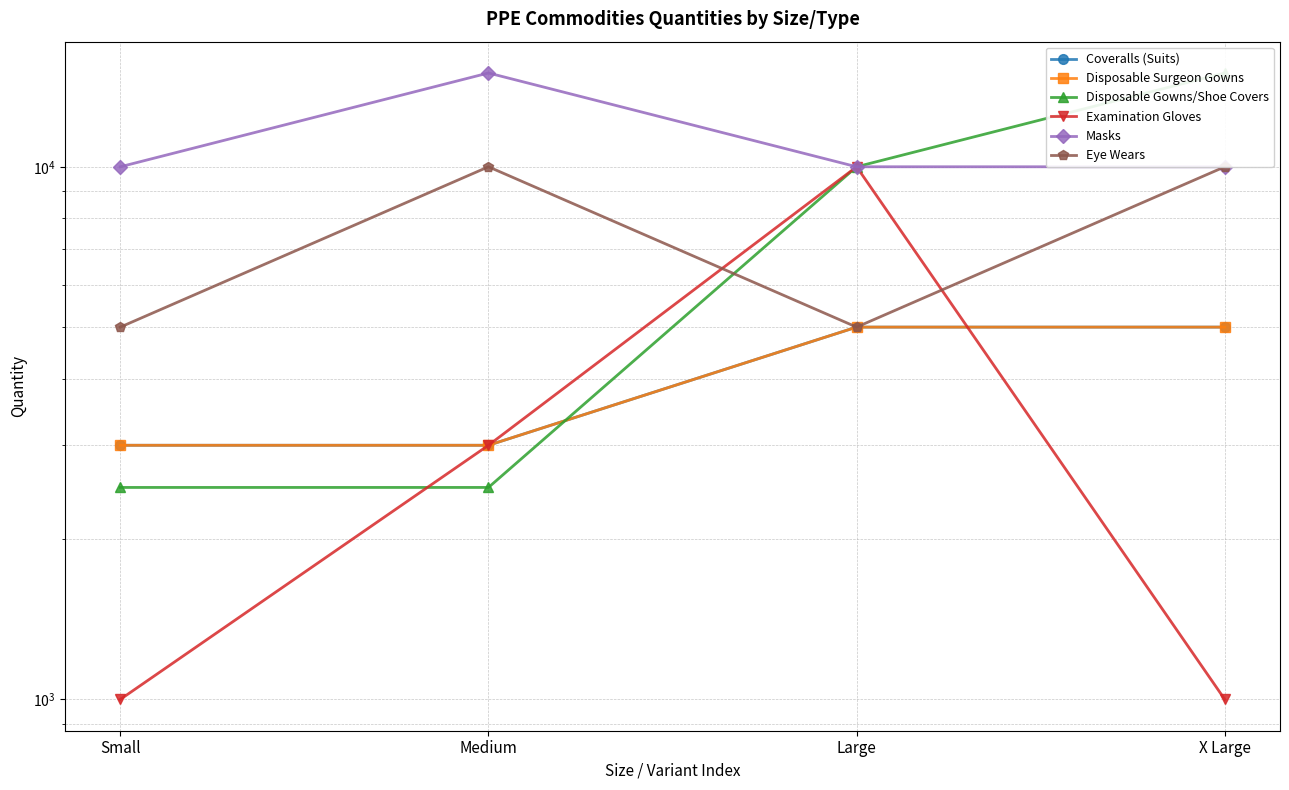

What is the average value of the Disposable Surgeon Gowns series?

4000